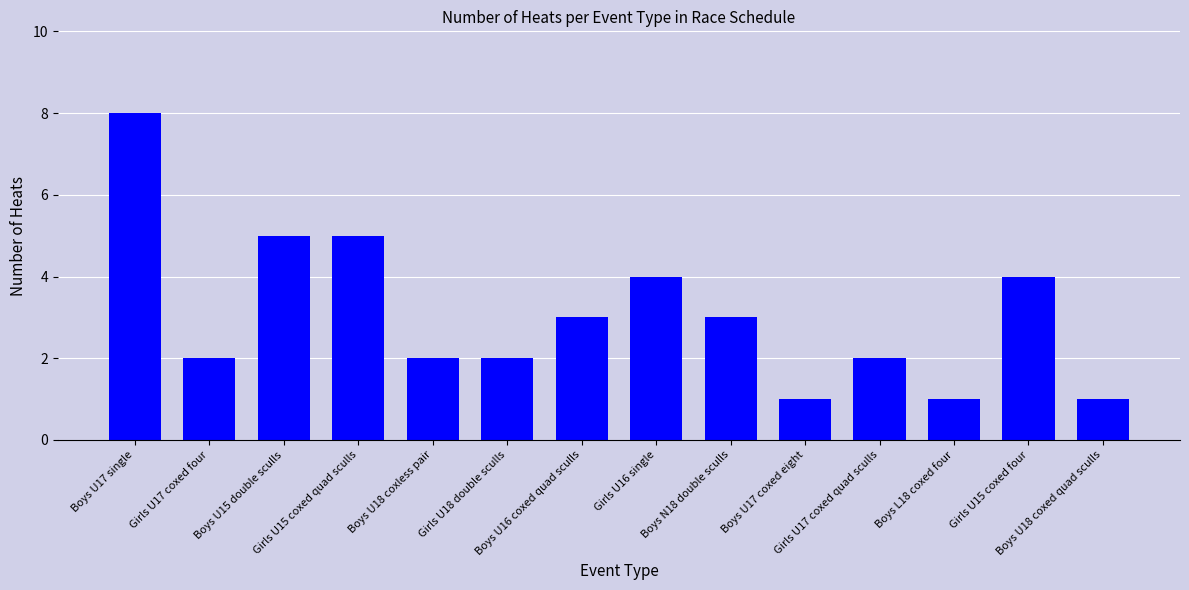

What is the label of the 2nd bar from the left?

Girls U17 coxed four